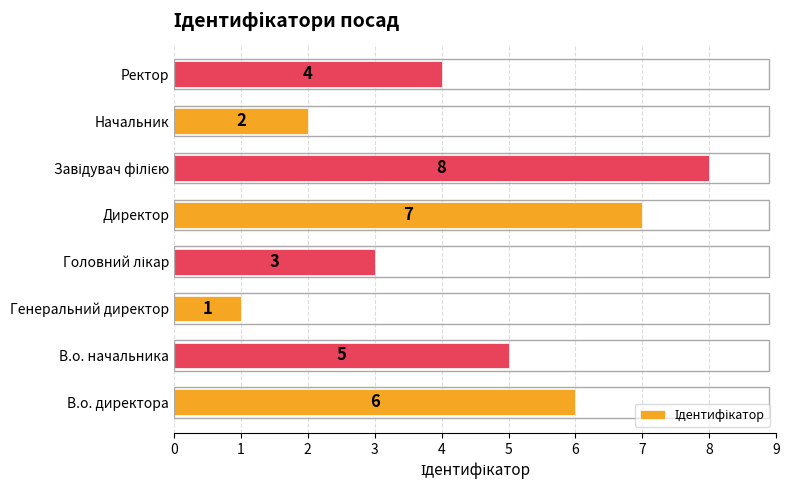

Does the chart contain any negative values?

No